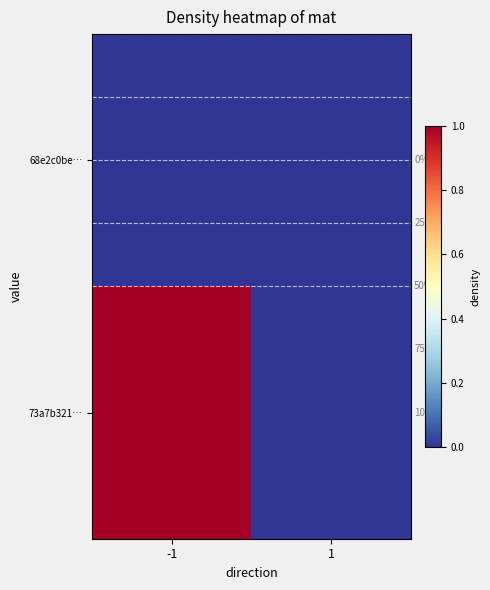

Reading right to left, extract all data points from this chart.

68e2c0be…: 1=0	-1=0
73a7b321…: 1=0	-1=1